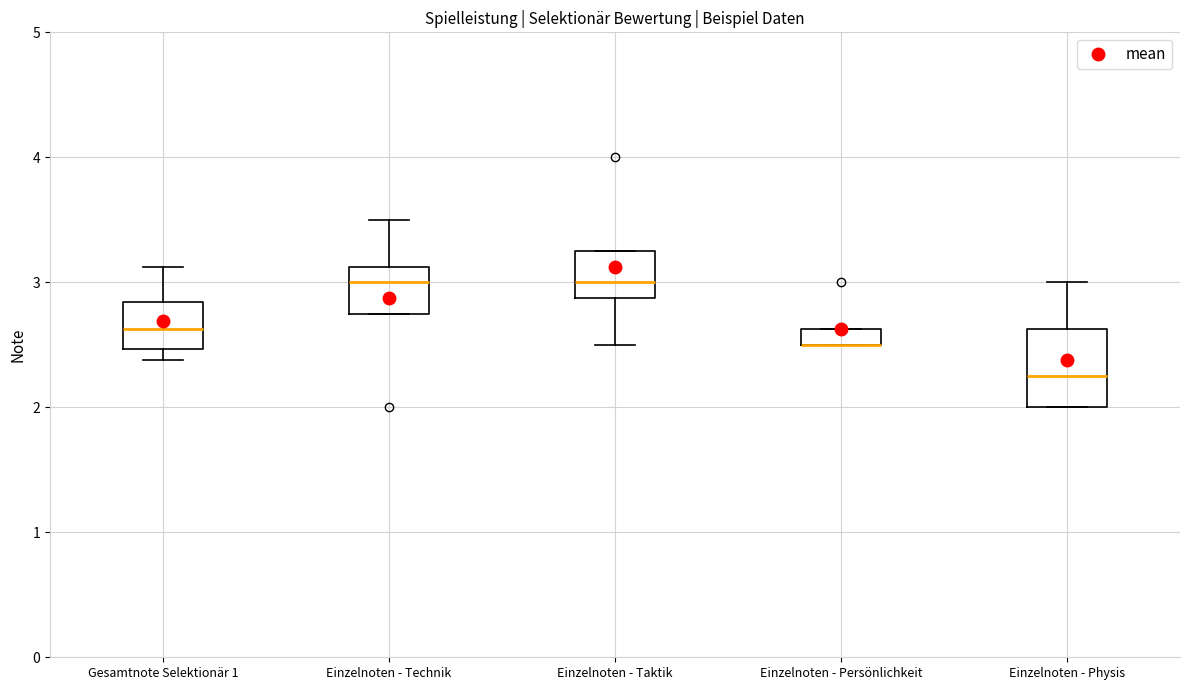

Comparing the boxes themselves (not the whiskers), which one is the tallest?

Einzelnoten - Physis